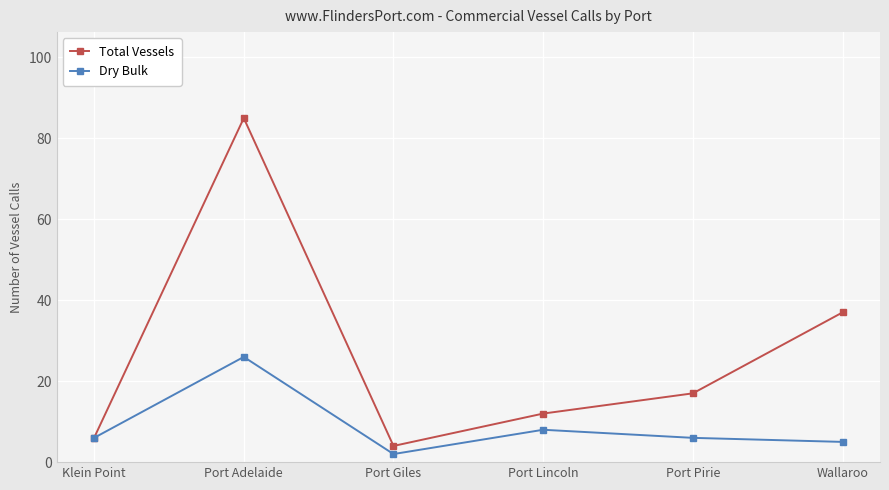

Reading left to right, what are all the values shown in this chart?

Total Vessels: 6	85	4	12	17	37
Dry Bulk: 6	26	2	8	6	5